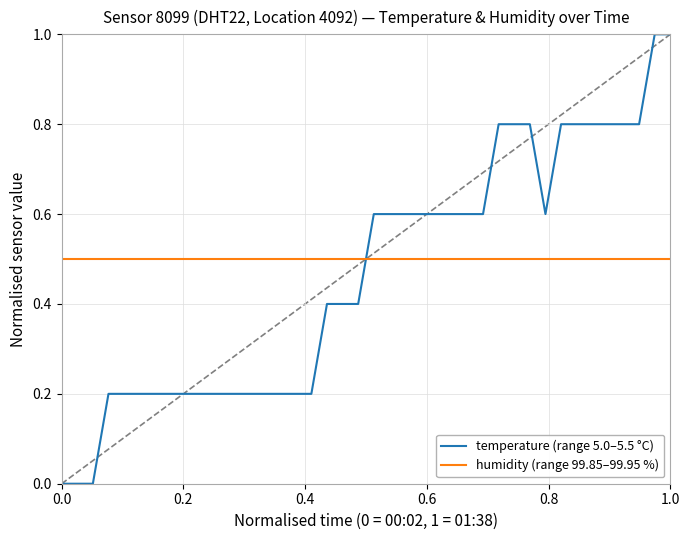

Which series has the widest spread of values?

temperature (range 5.0–5.5 °C)